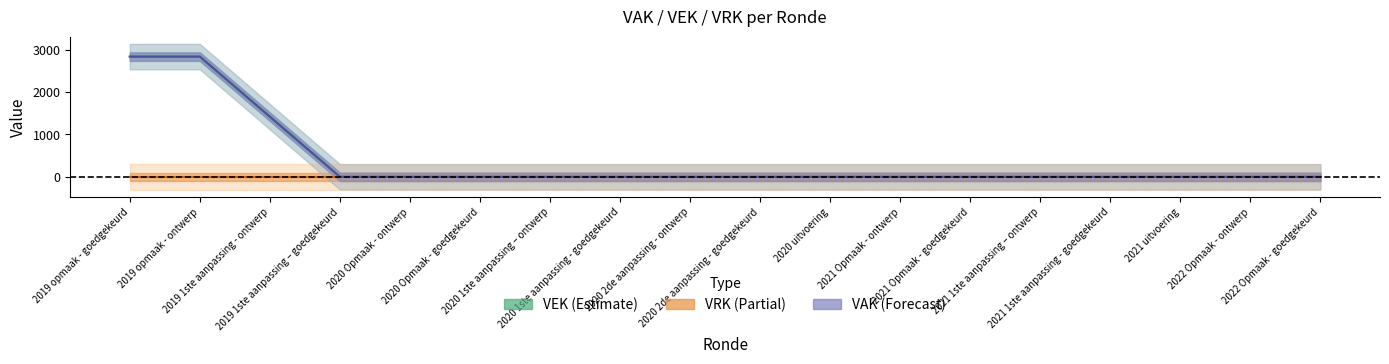

True or false: VEK and VRK cross at least once.

False